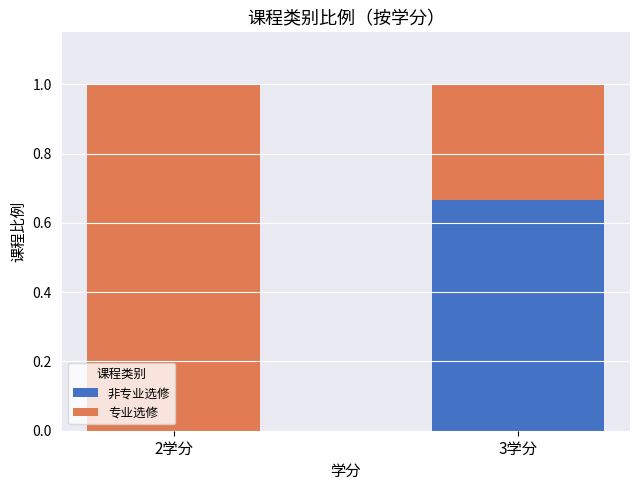

What is the total value across all series at 3学分?

1.0